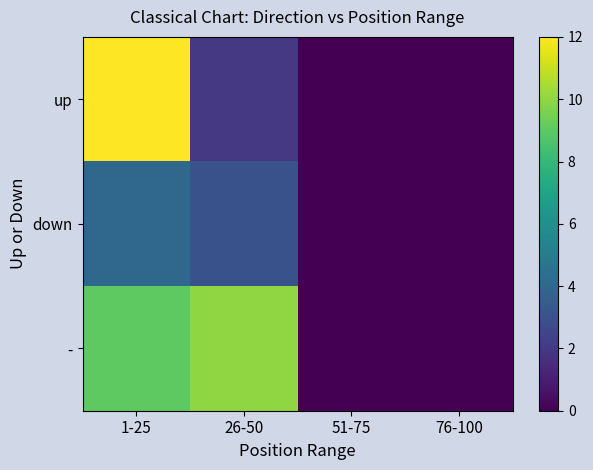

Reading left to right, extract all data points from this chart.

up: 1-25=12	26-50=2	51-75=0	76-100=0
down: 1-25=4	26-50=3	51-75=0	76-100=0
-: 1-25=9	26-50=10	51-75=0	76-100=0